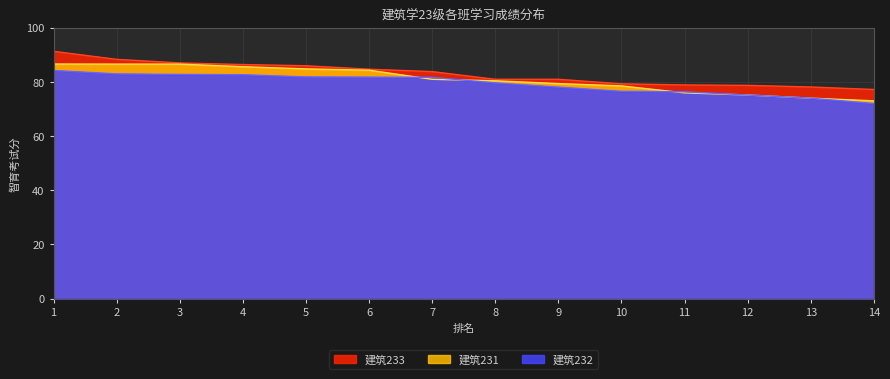

Rank the series by their maximum value, from highest to lowest.

建筑233, 建筑231, 建筑232